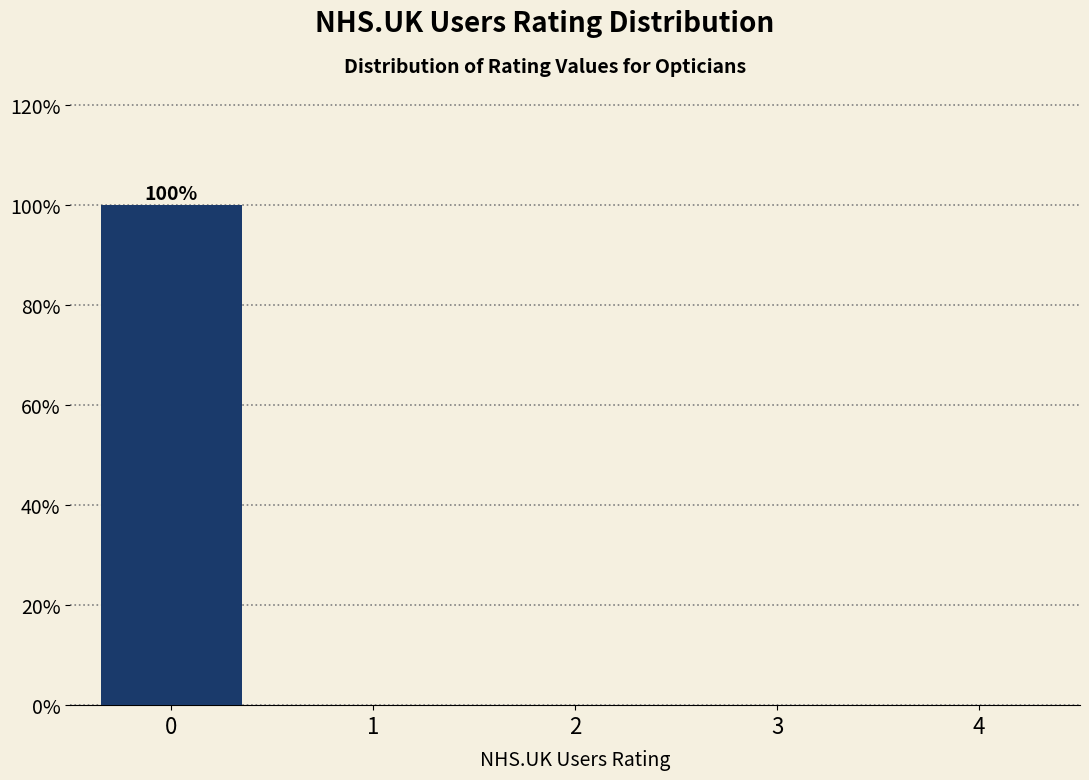

Reading left to right, transcribe all the data shown in this chart.

0=100	1=0	2=0	3=0	4=0